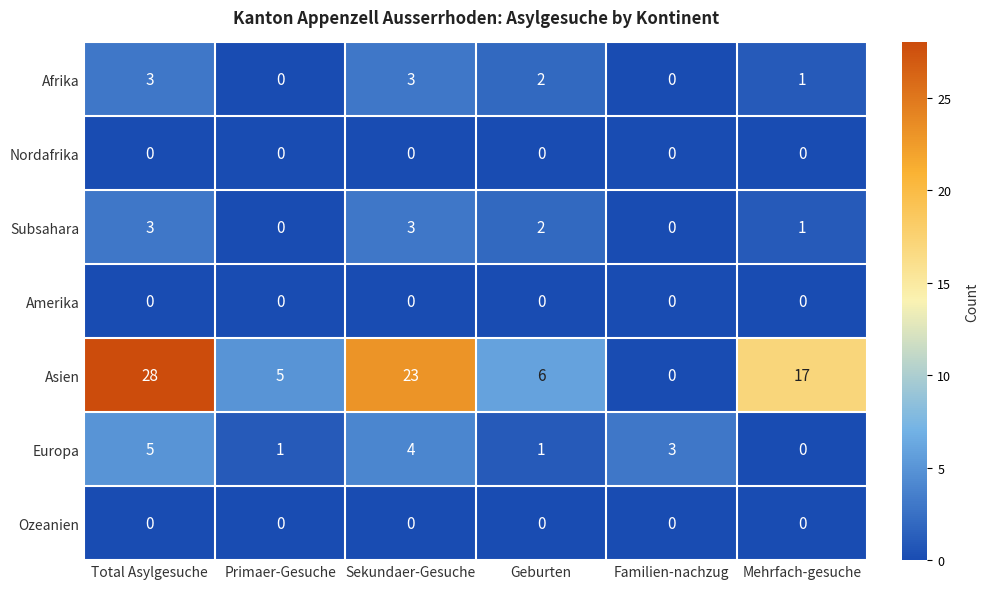

Which series has the largest total across all categories?

Asien